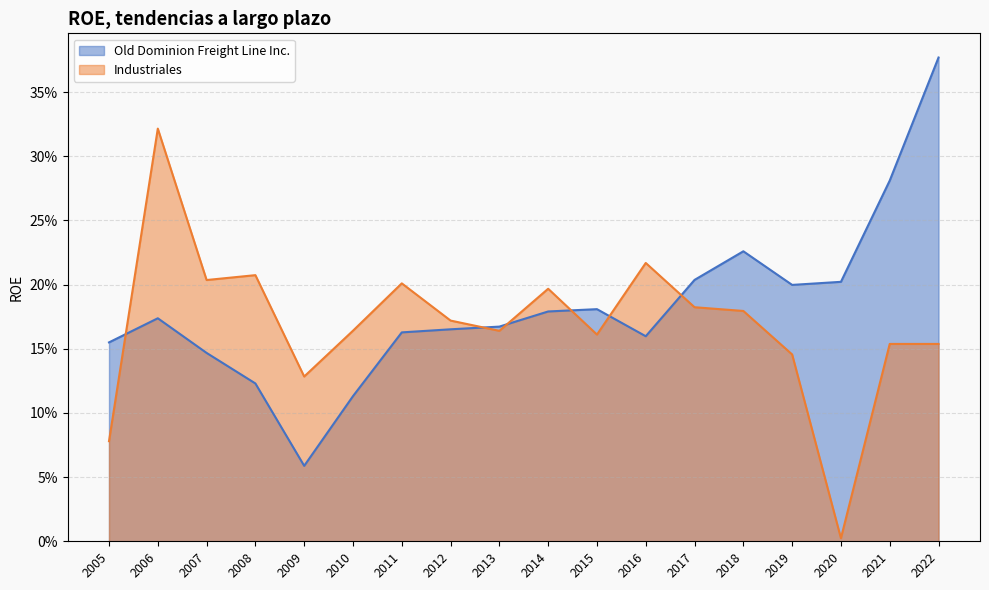

What is the average value of the Old Dominion Freight Line Inc. series?

0.2